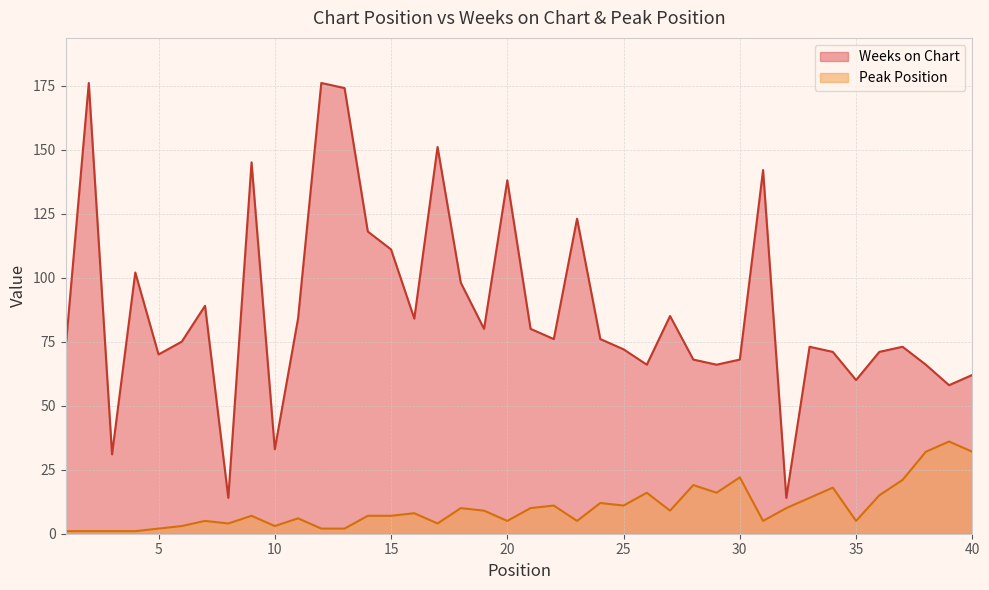

What is the minimum value shown in the chart?

1